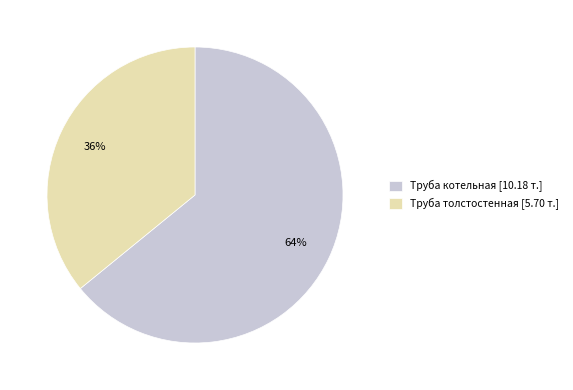

What is the ratio of the value at Труба толстостенная to the value at Труба котельная?

0.6